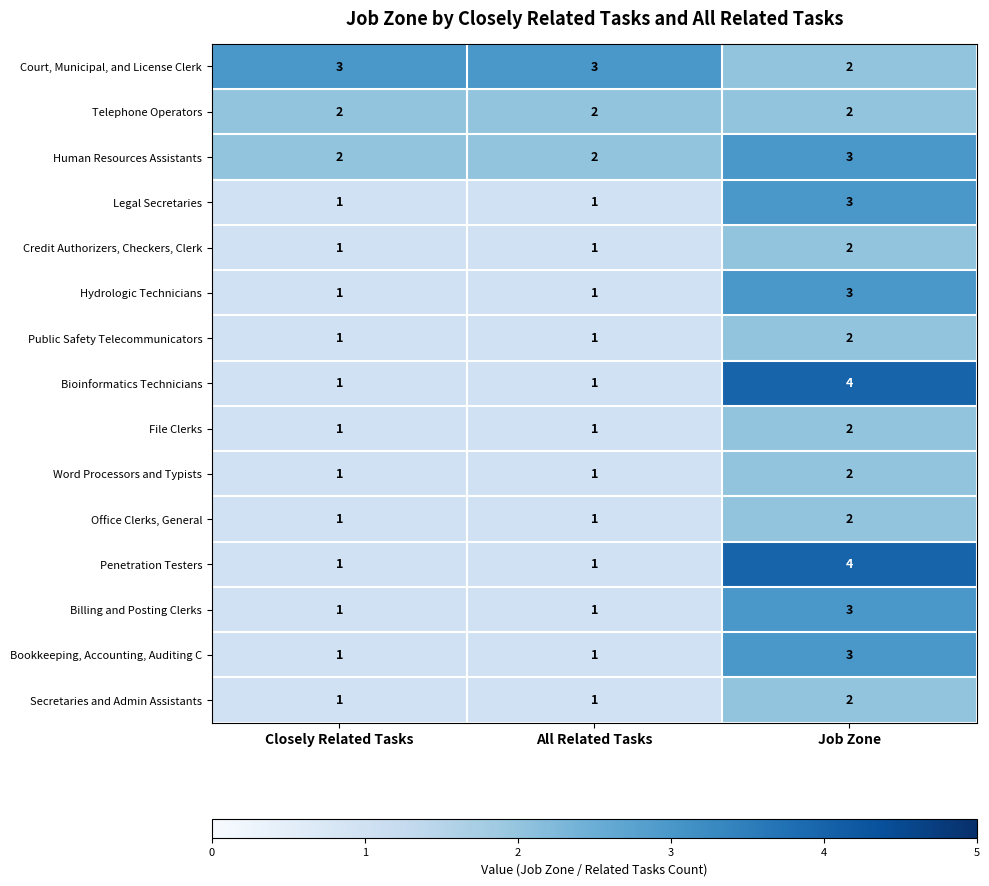

What is the difference between the Penetration Testers values at Closely Related Tasks and Job Zone?

3